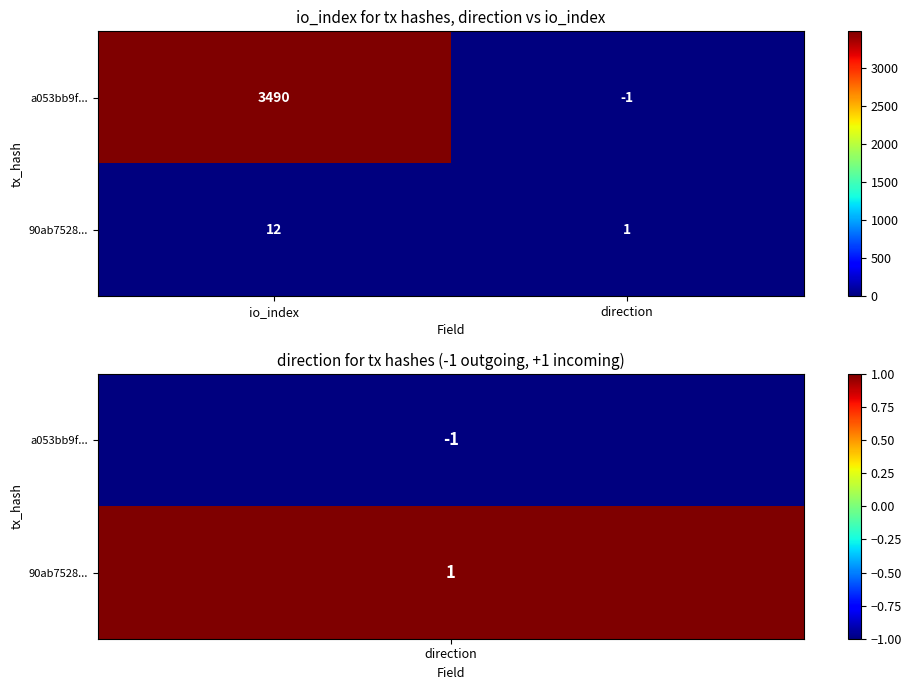

How many categories are shown in the chart?

2